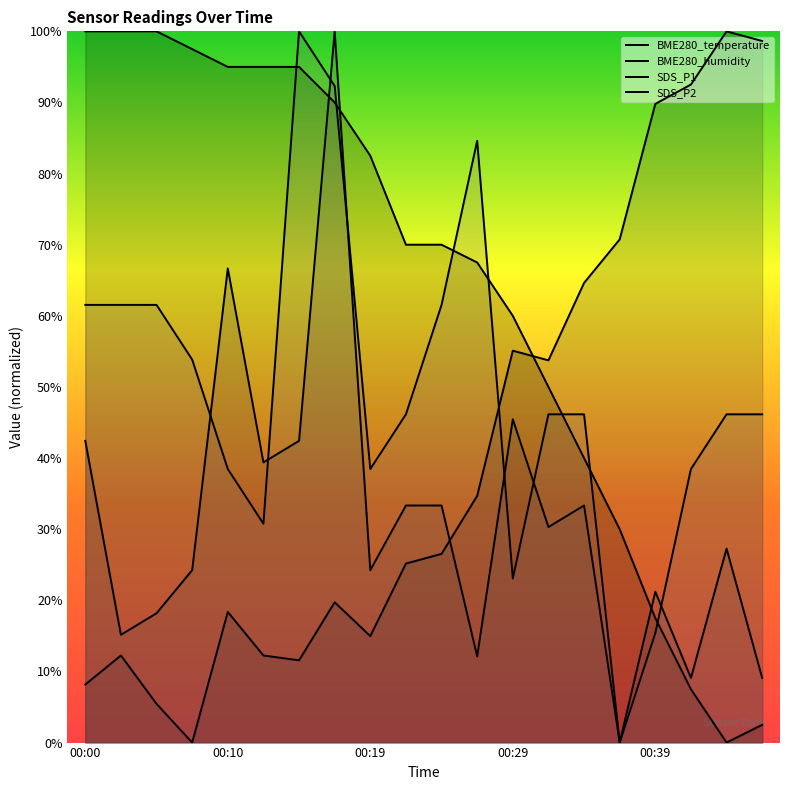

List the series in order of their peak value, lowest first.

BME280_temperature, BME280_humidity, SDS_P1, SDS_P2